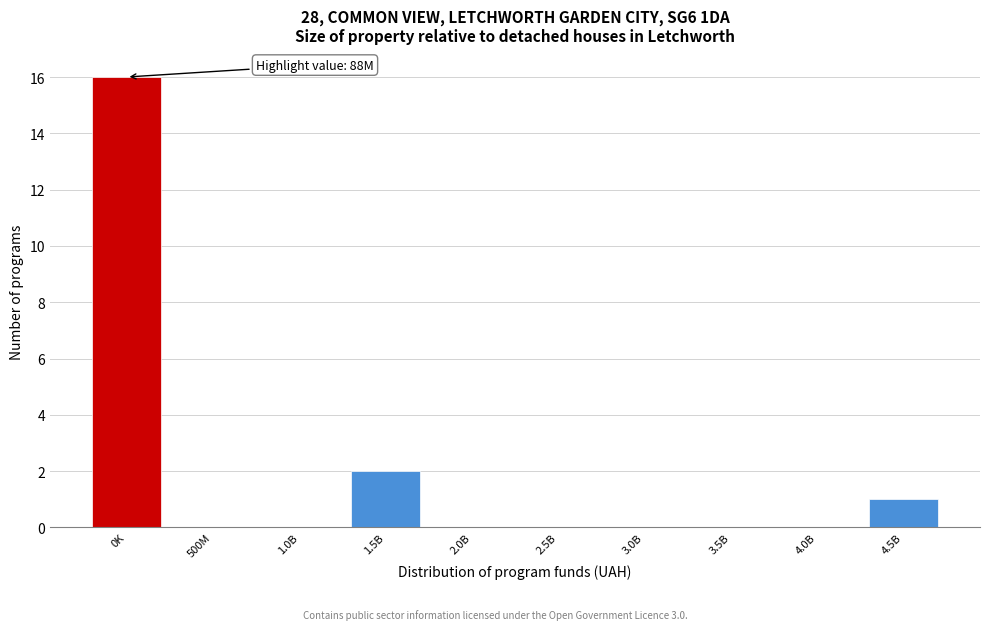

Reading left to right, transcribe all the data shown in this chart.

0K=16	500M=0	1.0B=0	1.5B=2	2.0B=0	2.5B=0	3.0B=0	3.5B=0	4.0B=0	4.5B=1